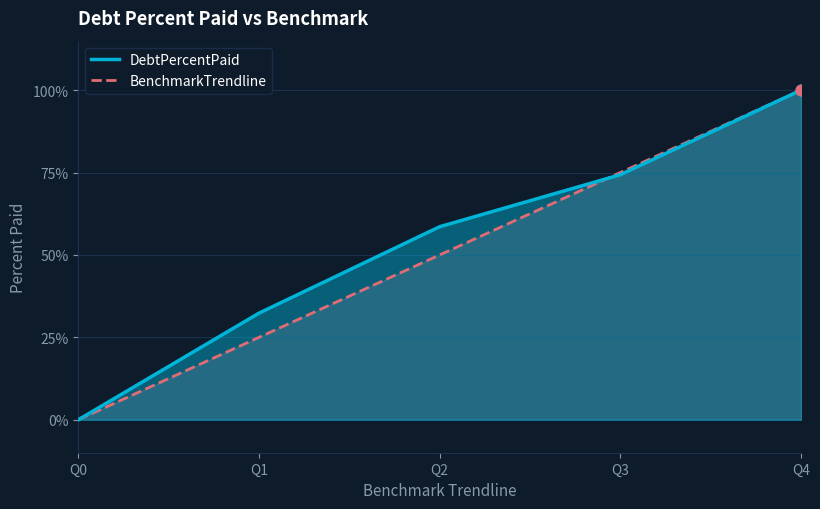

What is the total value across all series at Q4?

200.0